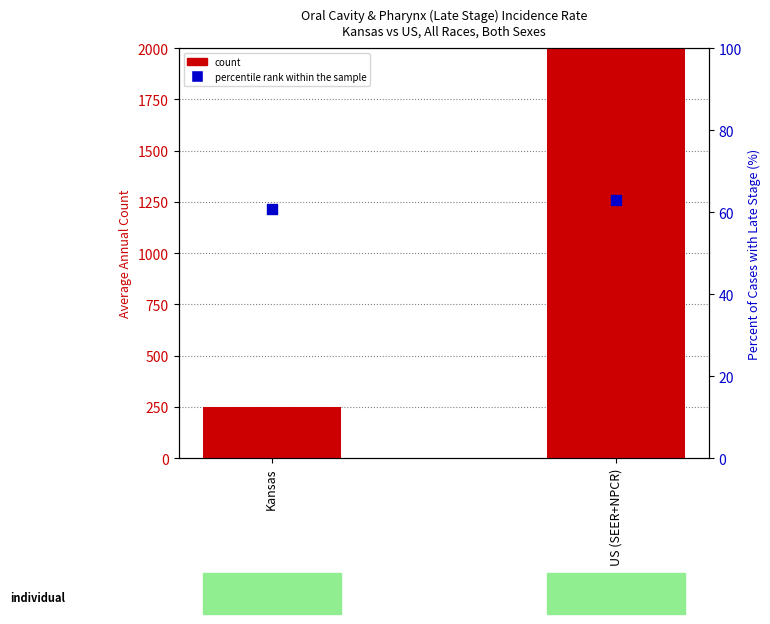

What is the total value across all series at US (SEER+NPCR)?

29310.9